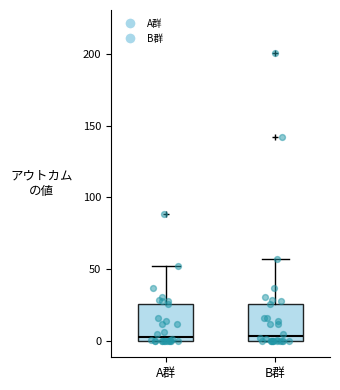

Reading left to right, transcribe this box plot: for each box, give where its median line is, the range the box spans, and where its two whiskers end, as read against the y-axis. The values are not printed on the chart, so give them approximately, as read against the axis.

A群: median 5, box 0 to 25, whiskers 0 to 50
B群: median 5, box 0 to 25, whiskers 0 to 55